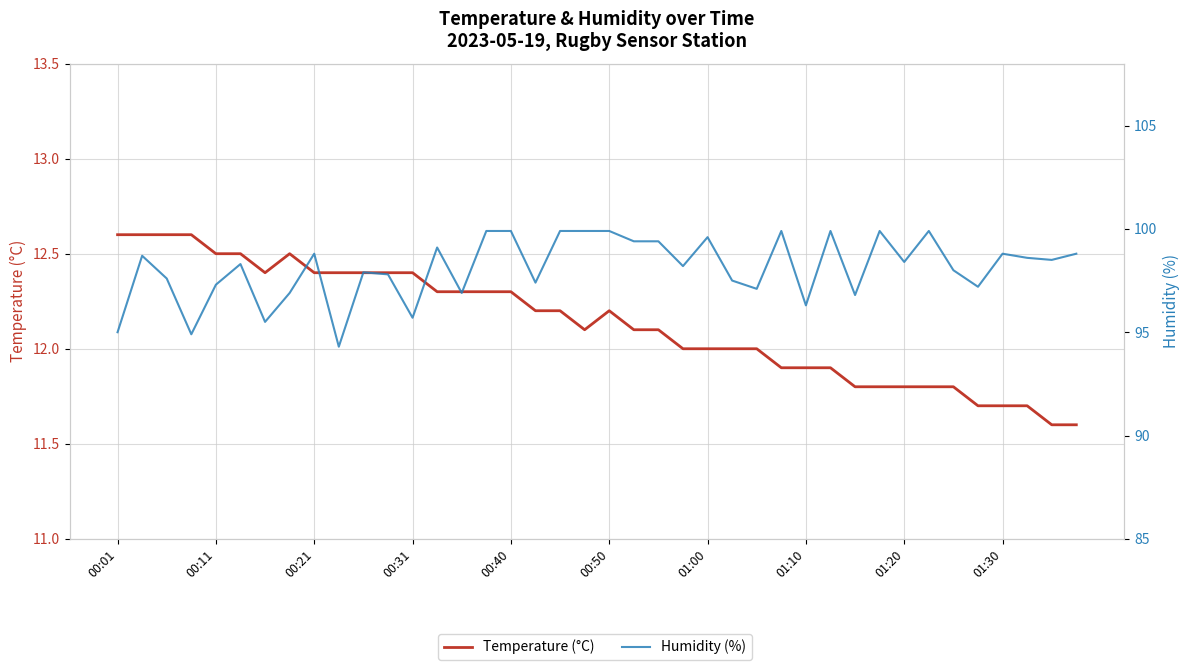

Which series has the largest range (max minus min)?

Humidity (%)